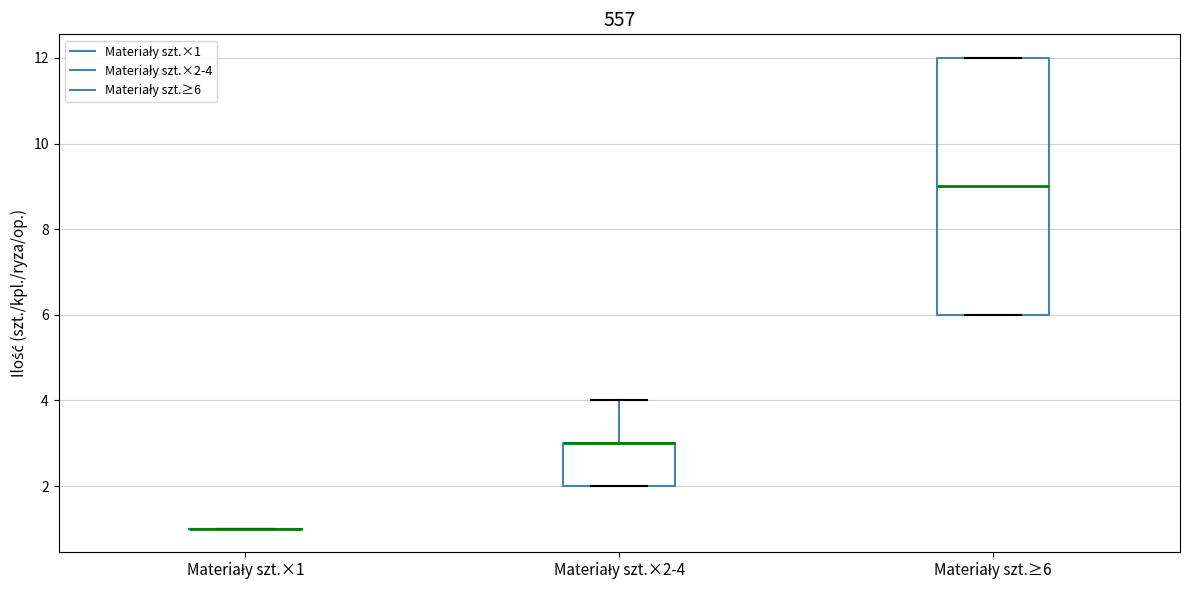

Comparing the boxes themselves (not the whiskers), which one is the tallest?

Materiały szt.≥6